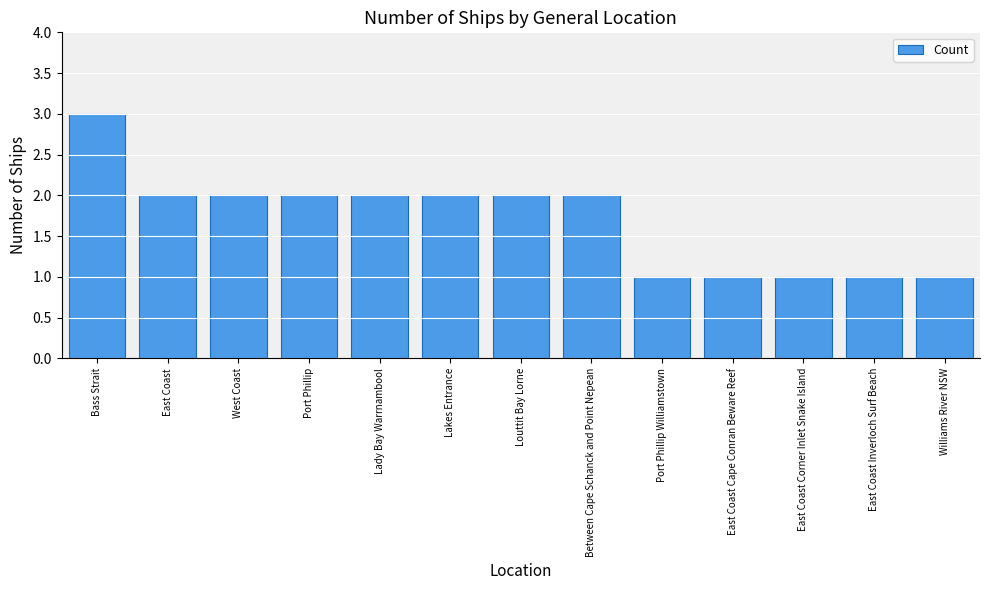

The chart shows a value of 1 at Port Phillip Williamstown. True or false?

True